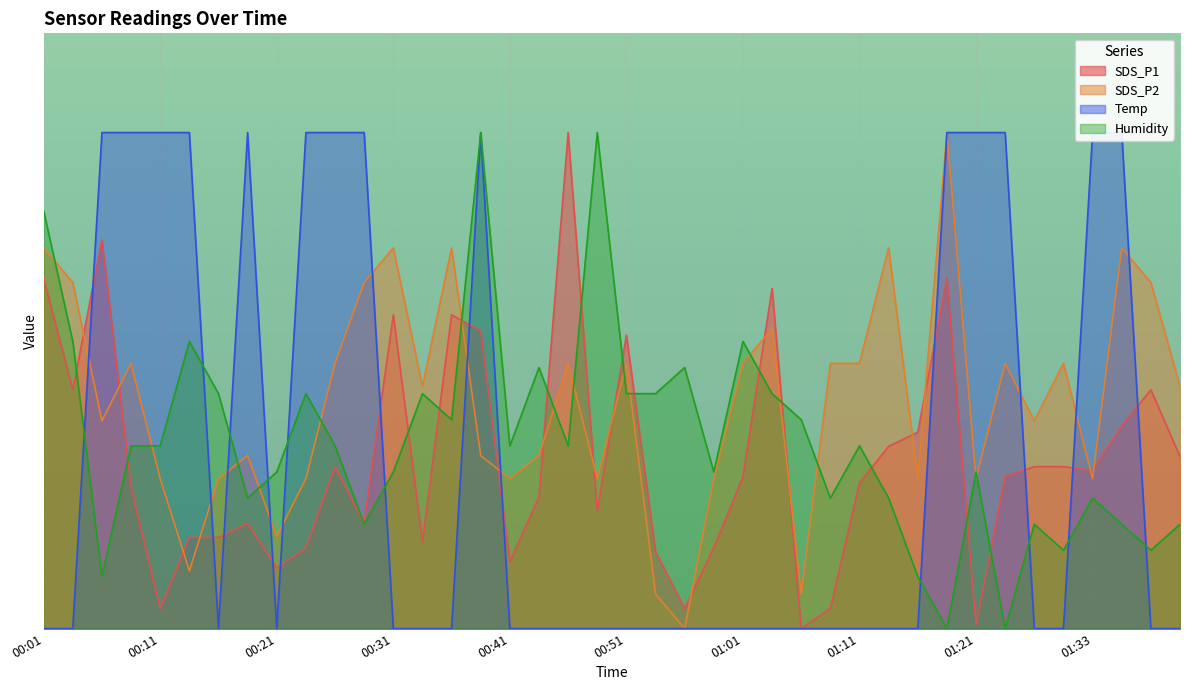

What is the maximum value shown in the chart?

10.0